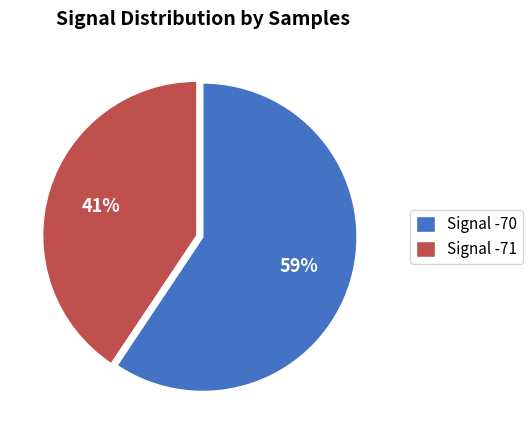

What percentage is the Signal -70 slice, to the nearest percent?

59%